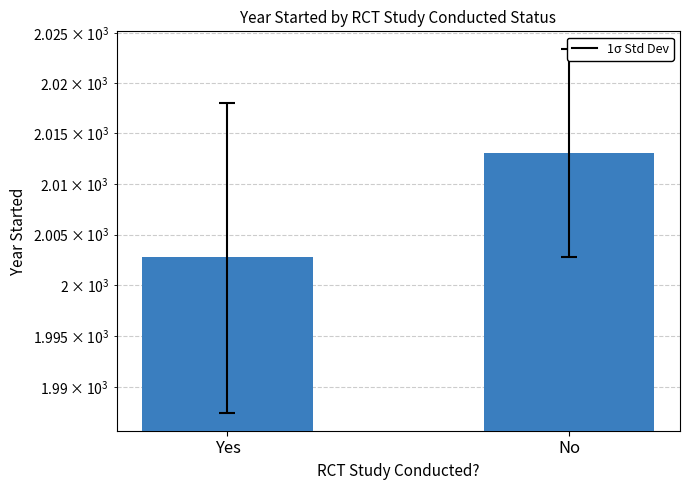

Reading left to right, transcribe all the data shown in this chart.

Yes=2002.8	No=2013.0